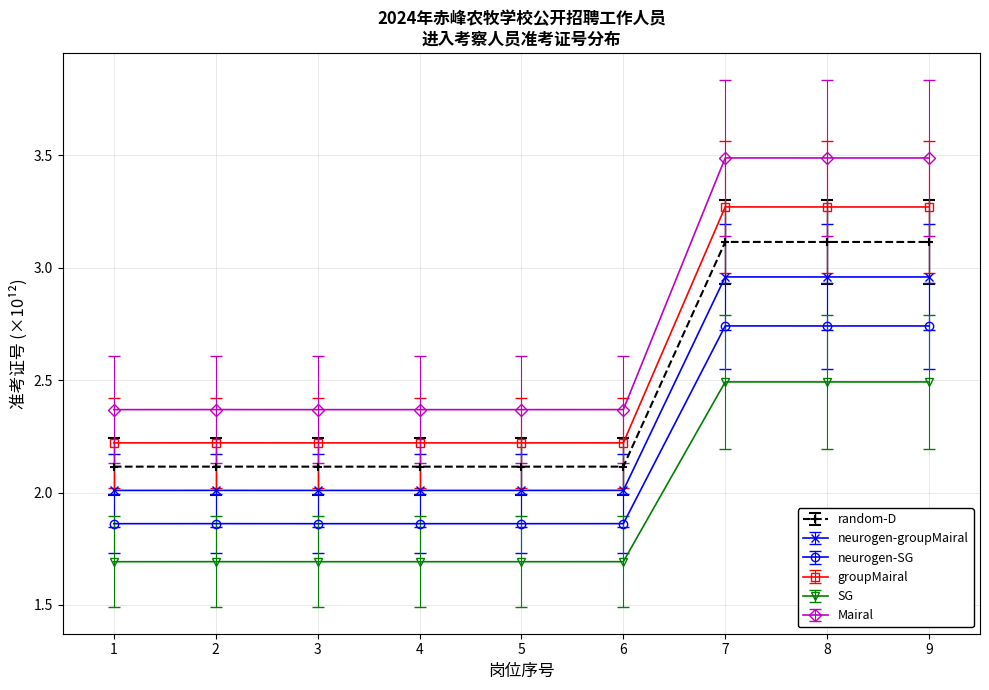

What is the sum of all groupMairal values?

23.1